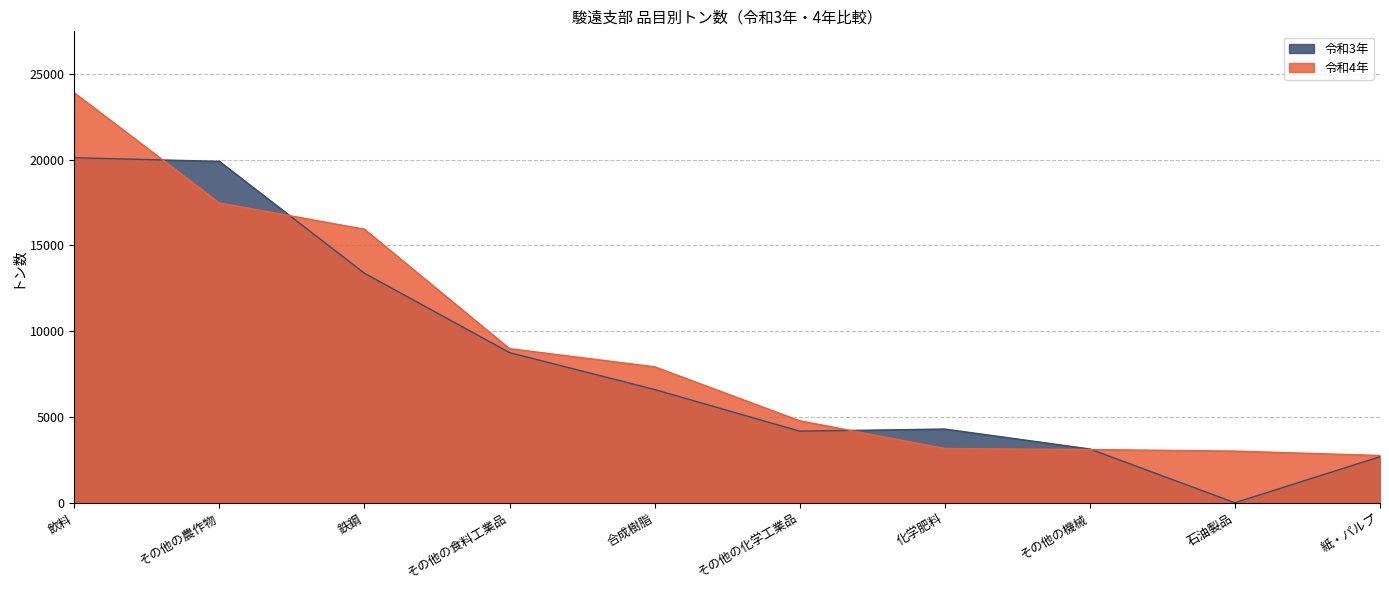

True or false: 令和4年 has a value of 23887 at 飲料.

True